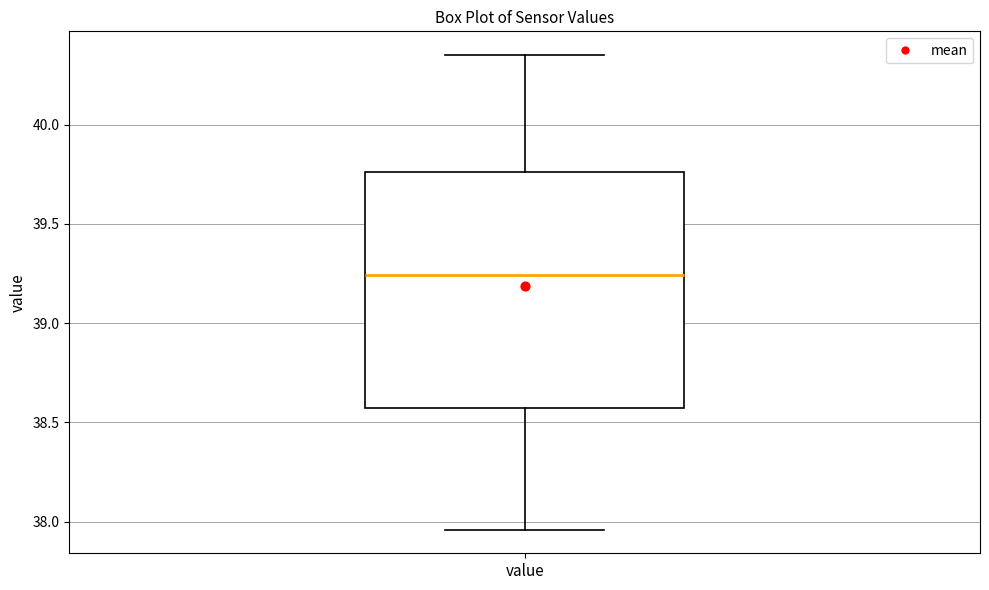

Read this box plot against the y-axis: the position of the median line, the range covered by the box, and the ends of both whiskers. The values are not printed on the chart, so give them approximately, as read against the axis.

median 39.25, box 38.55 to 39.75, whiskers 37.95 to 40.35